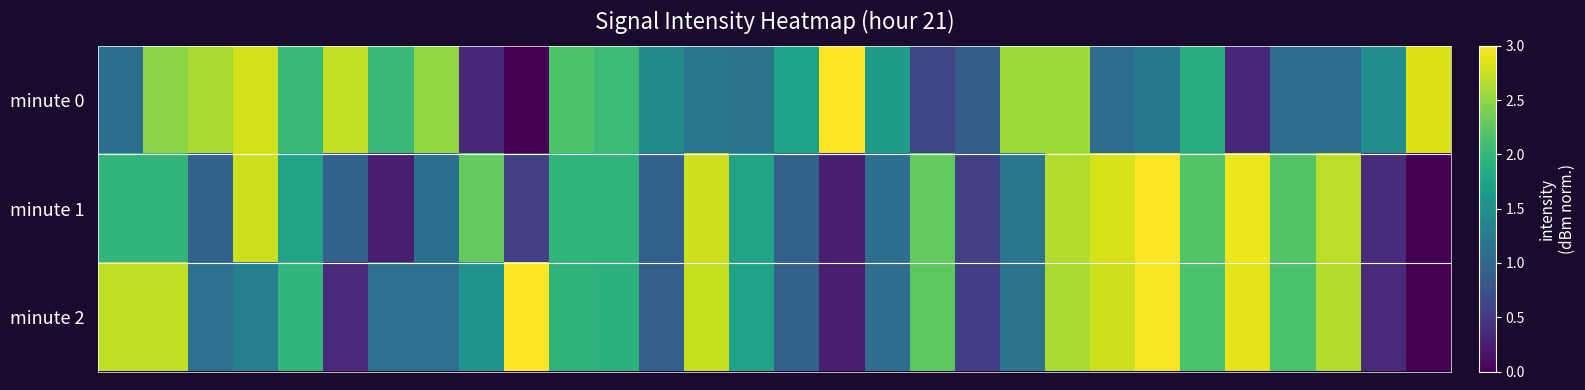

What is the greatest value displayed?

3.0